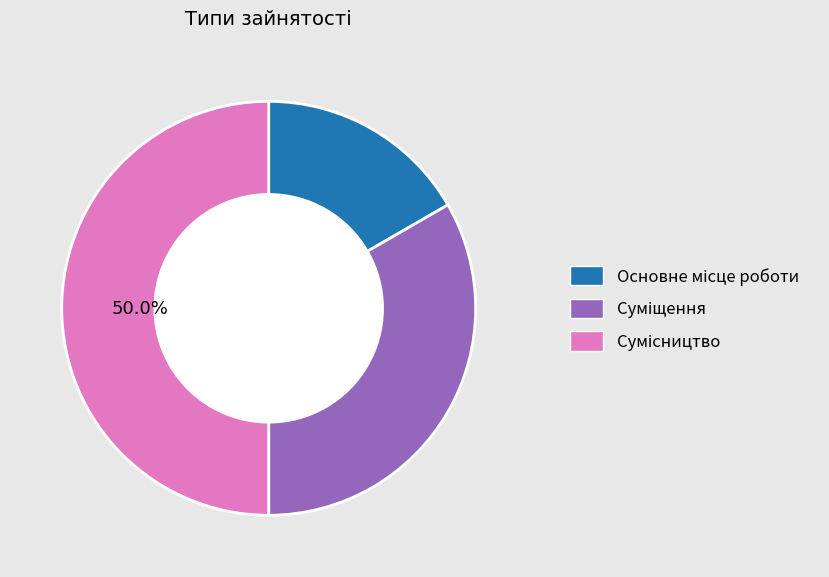

Does Основне місце роботи account for over 50% of the chart?

No